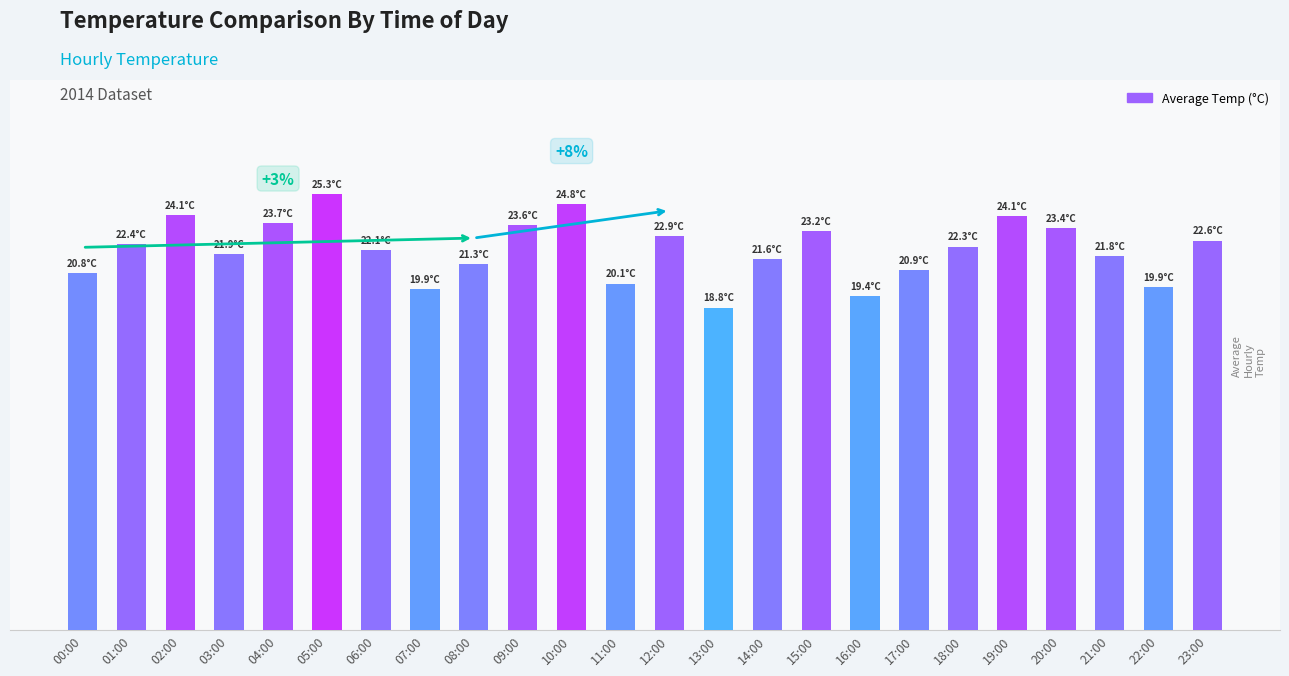

What is the ratio of the value at 23:00 to the value at 08:00?

1.1